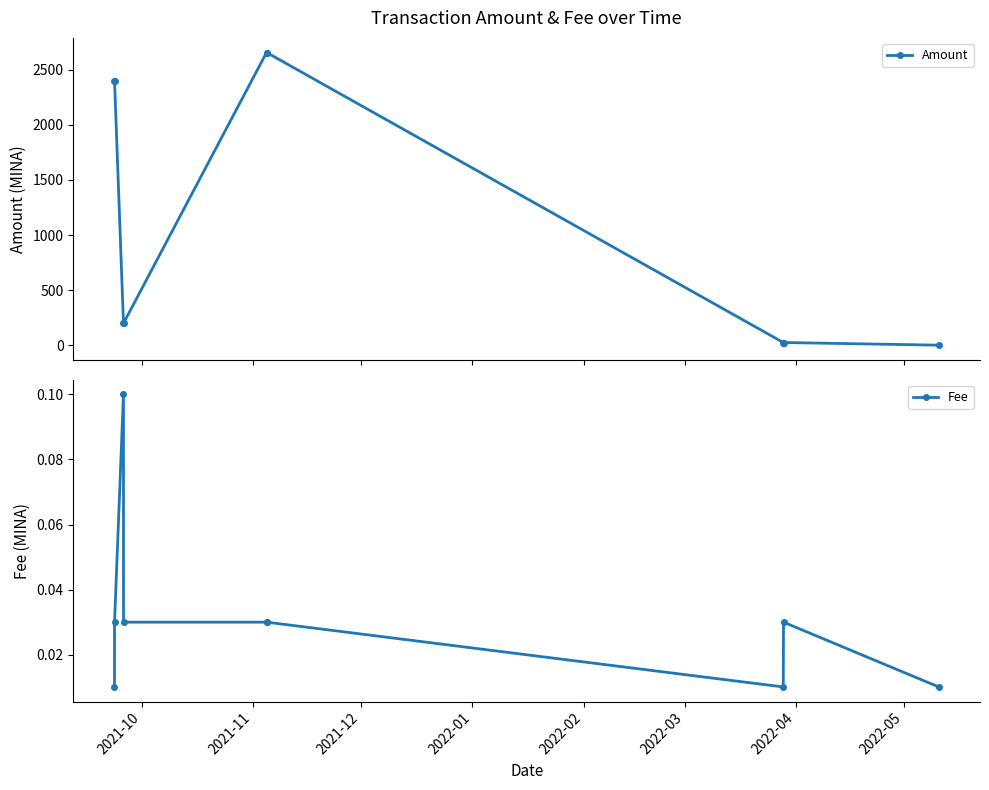

How many Fee values are between 0 and 1?

9